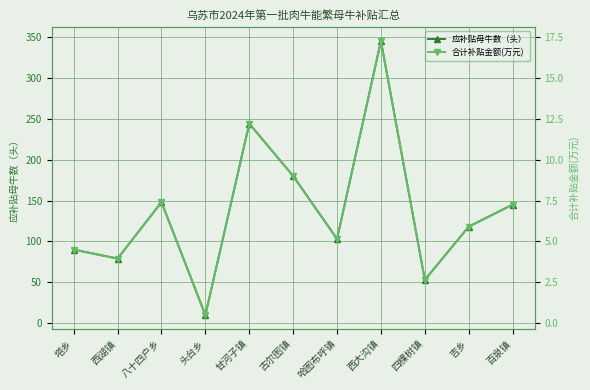

Count the number of categories in the chart.

11